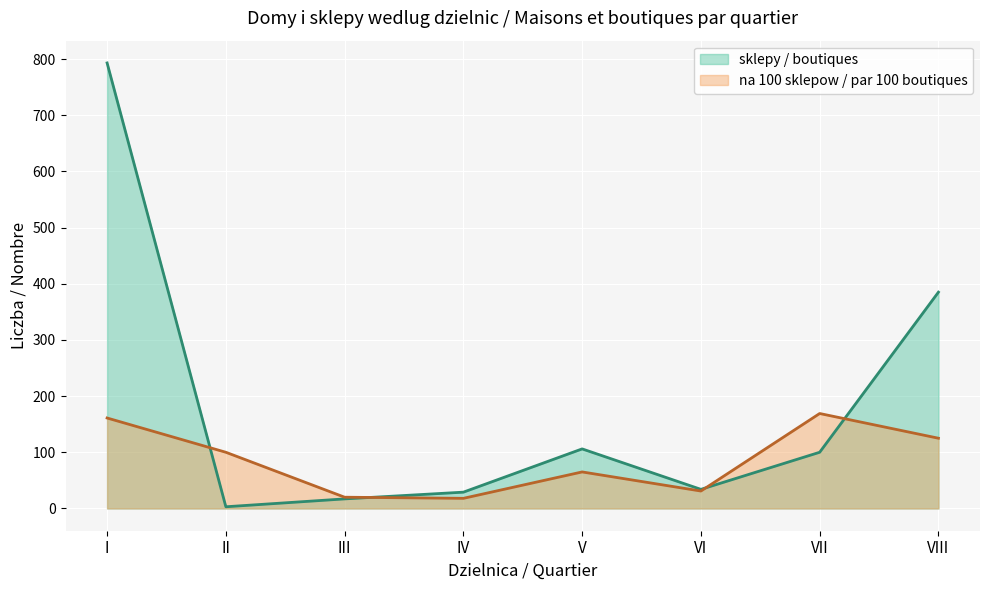

What is the difference between the second highest and second lowest values in the na 100 sklepow / par 100 boutiques series?

141